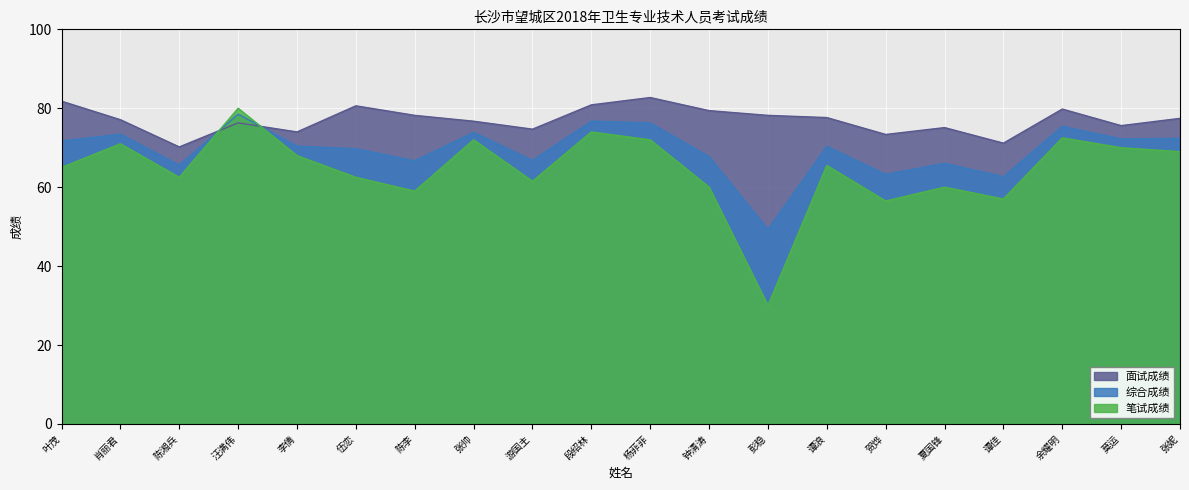

List the labels in order of 综合成绩 value, smallest first.

彭稳, 谭佳, 贺烨, 陈湘兵, 夏国锋, 陈李, 游国主, 钟清涛, 伍恋, 谭浪, 李倩, 叶茂, 莫运, 张妮, 肖丽君, 张帅, 余耀明, 杨菲菲, 段绍林, 汪满伟